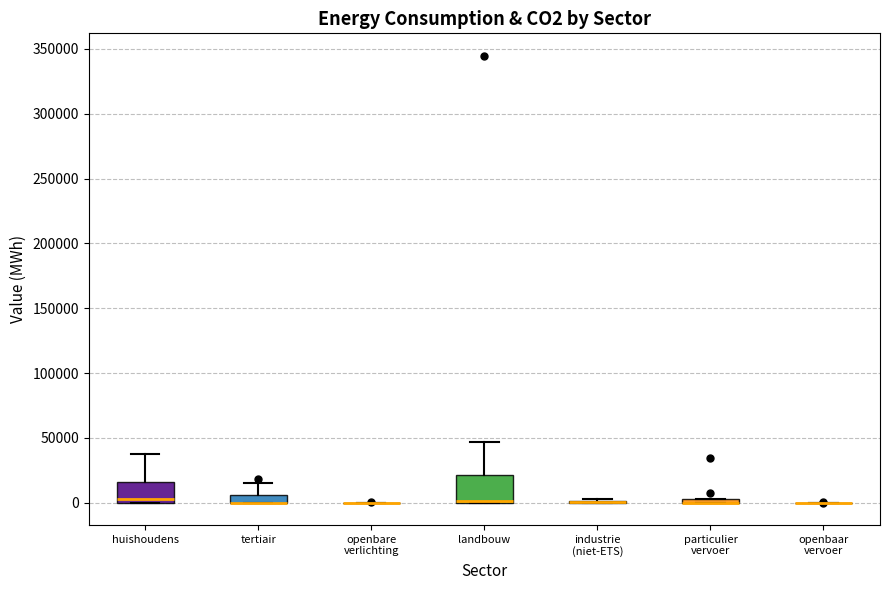

Comparing the boxes themselves (not the whiskers), which one is the tallest?

landbouw